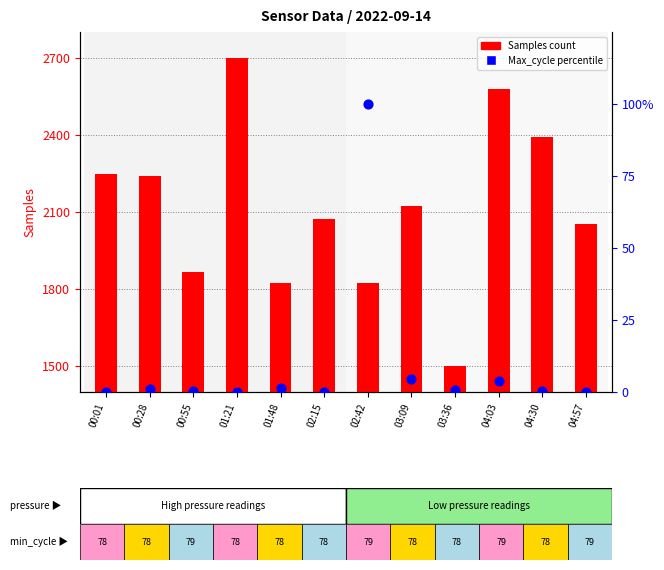

At which category is the sum across all series the highest?

01:21